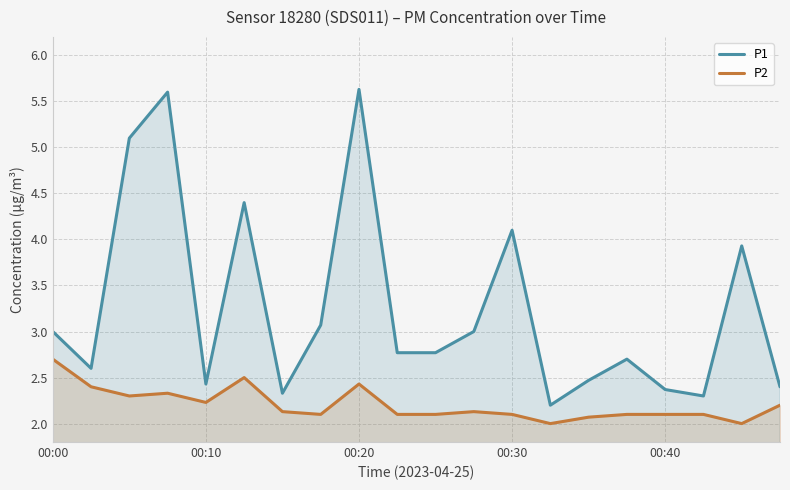

At how many categories does at least one series exceed 5?

3